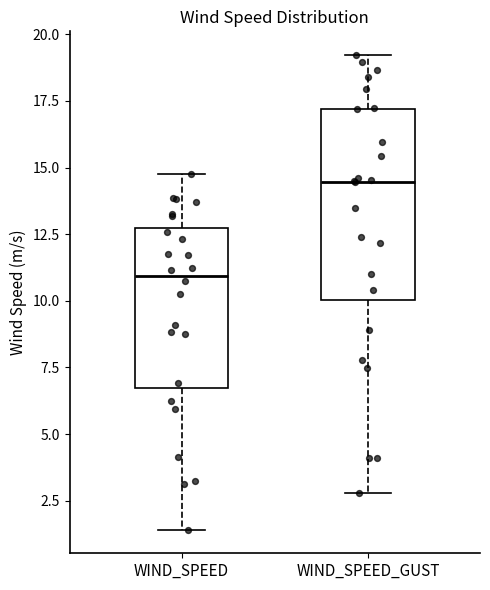

Which box has the highest median line?

WIND_SPEED_GUST